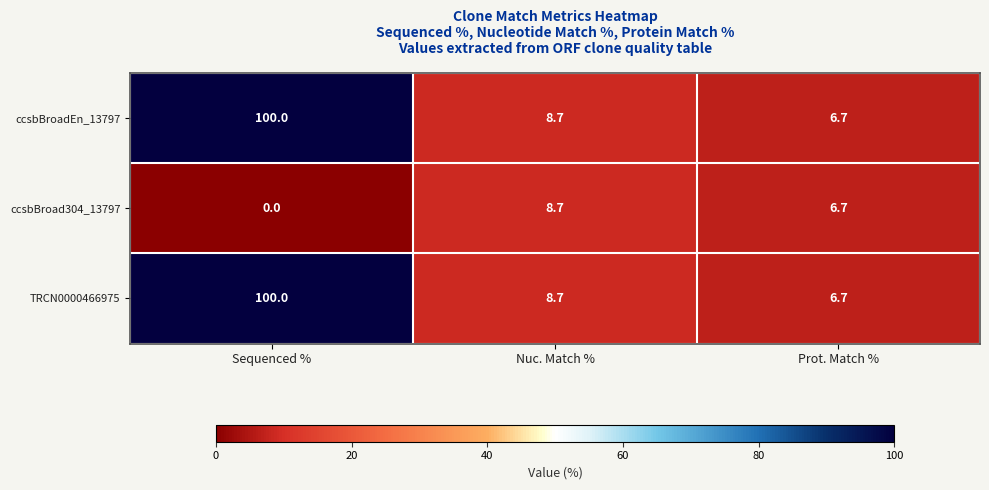

What is the total value across all series at Sequenced %?

200.0